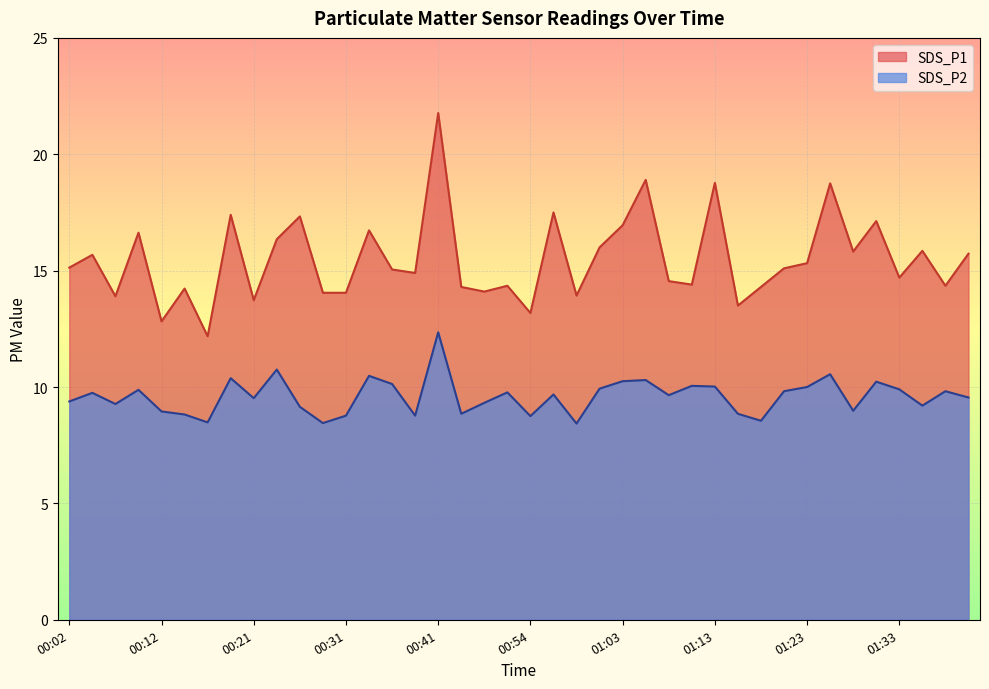

At which label does SDS_P2 first exceed 9?

00:02